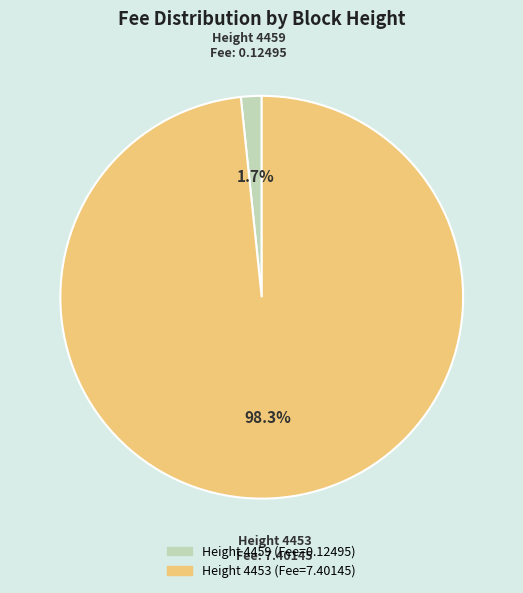

Is there a majority slice in this chart?

Yes